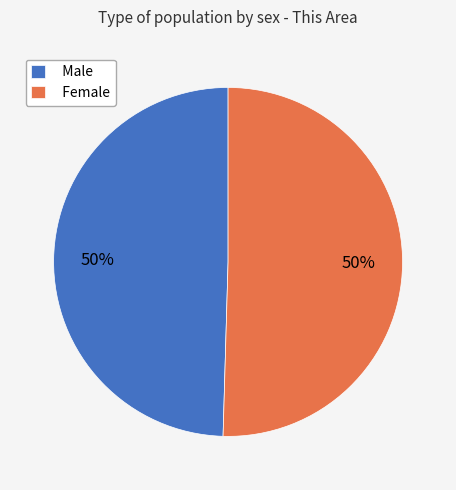

What is the ratio of the value at Female to the value at Male?

1.0